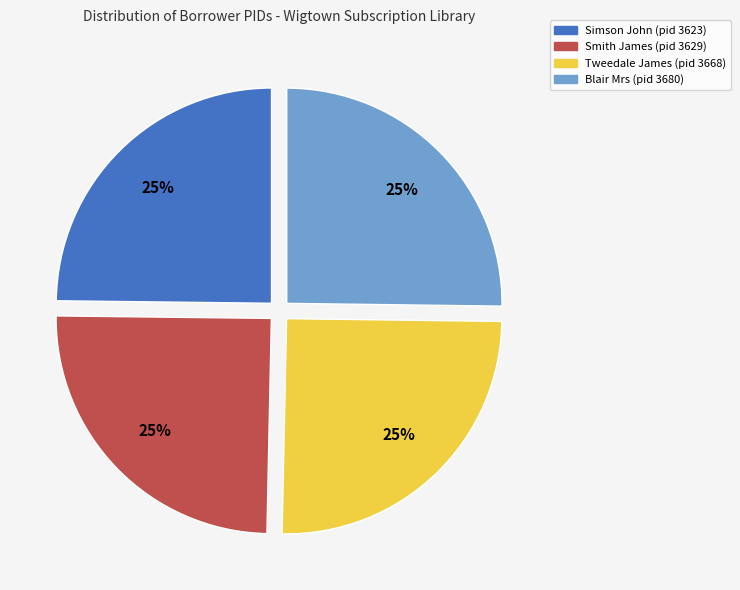

To the nearest percent, what portion does Smith James (pid 3629) represent?

25%